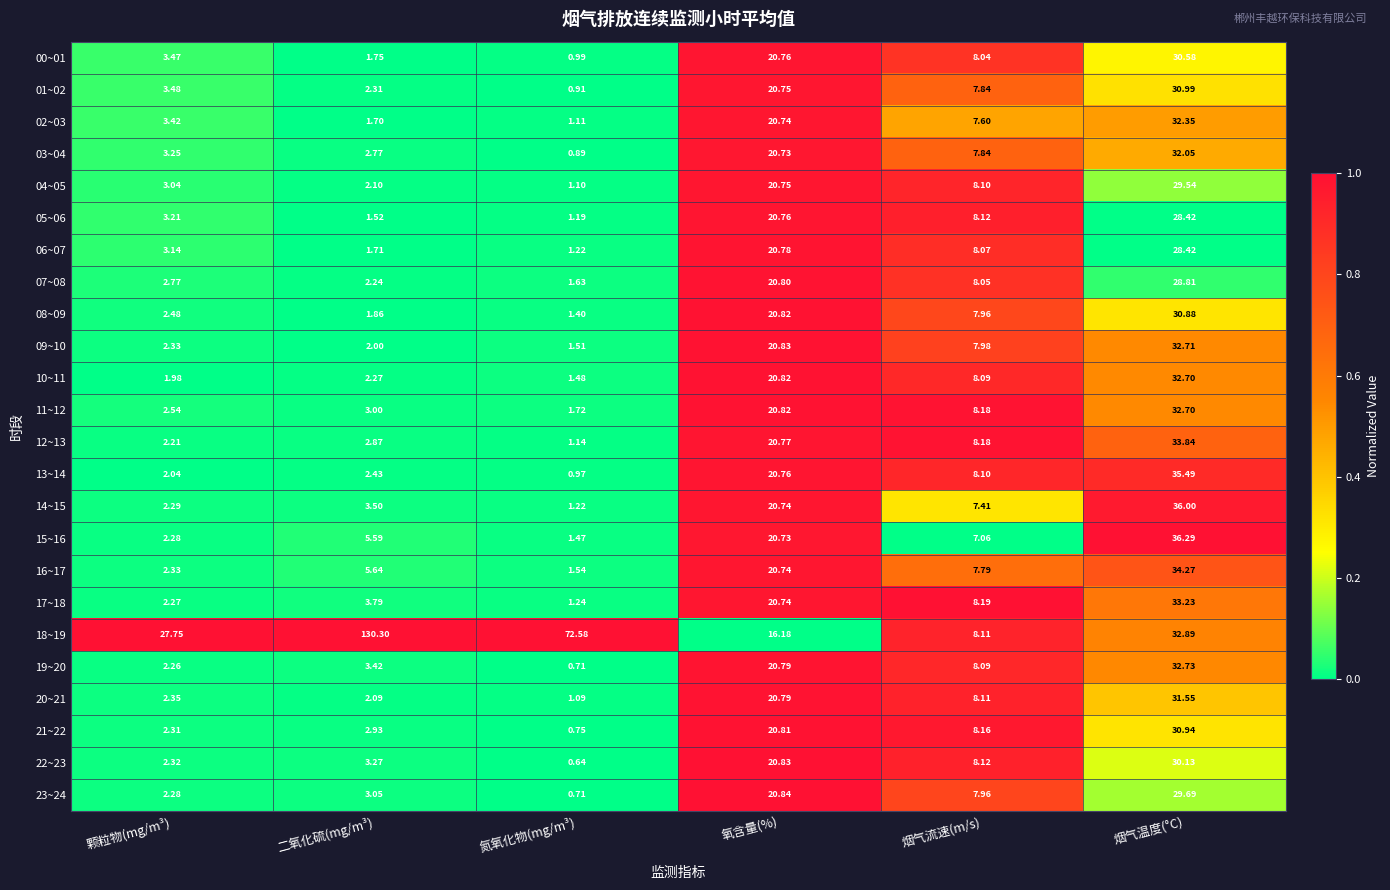

At which label does 23~24 reach its peak?

烟气温度(°C)